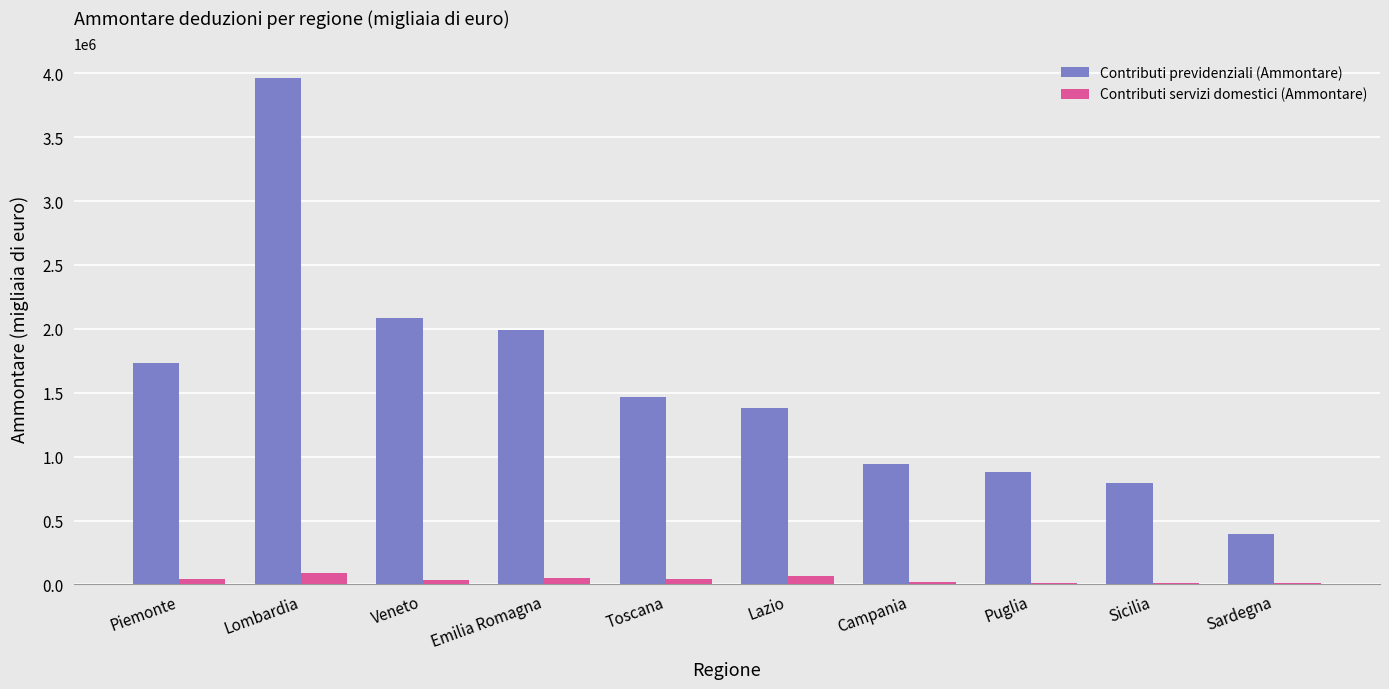

At which category is the sum across all series the highest?

Lombardia